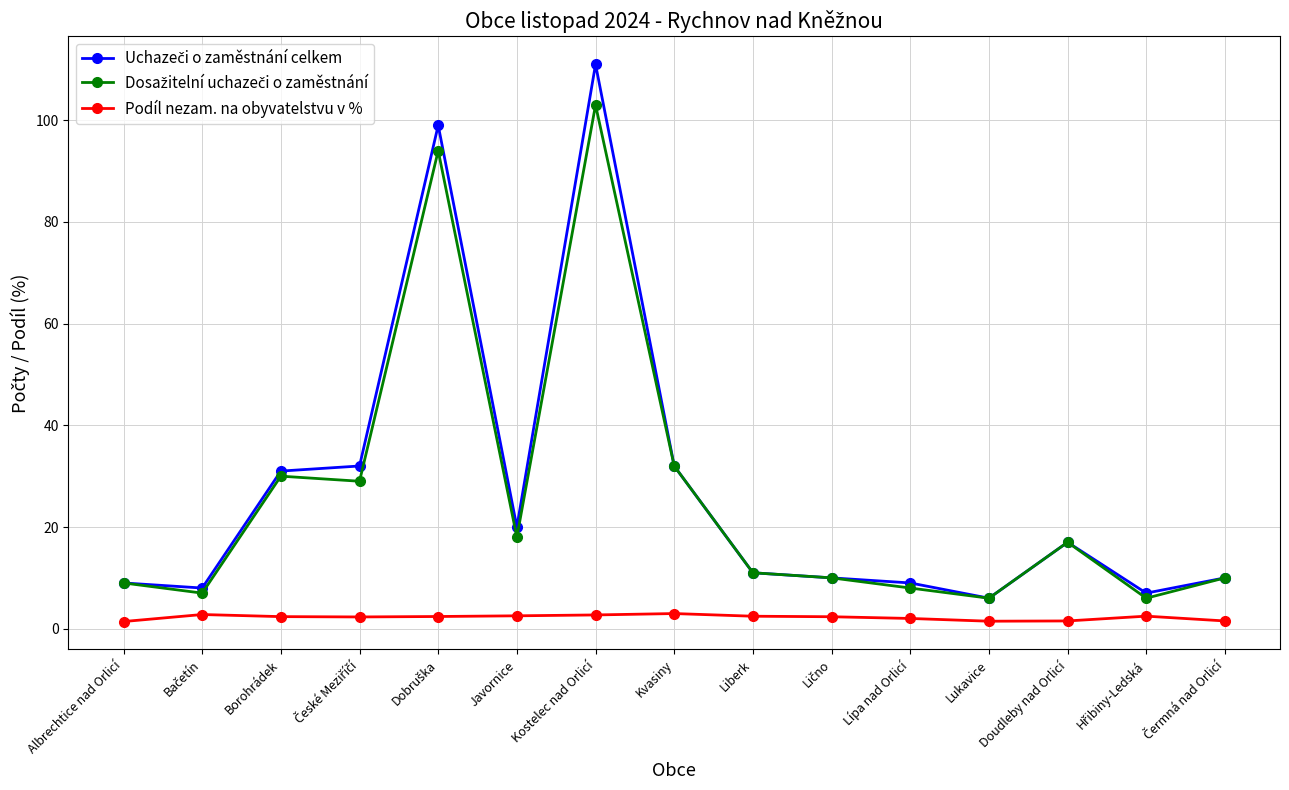

What is the label of the 4th point from the right?

Lukavice